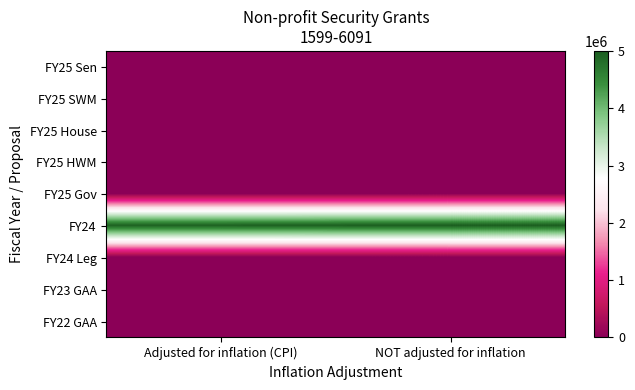

Which series has the largest total across all categories?

FY24